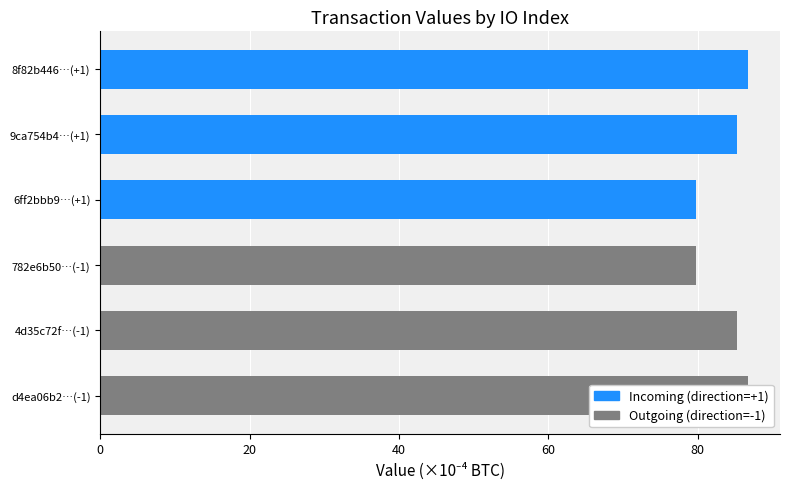

How many values are below 85?

2